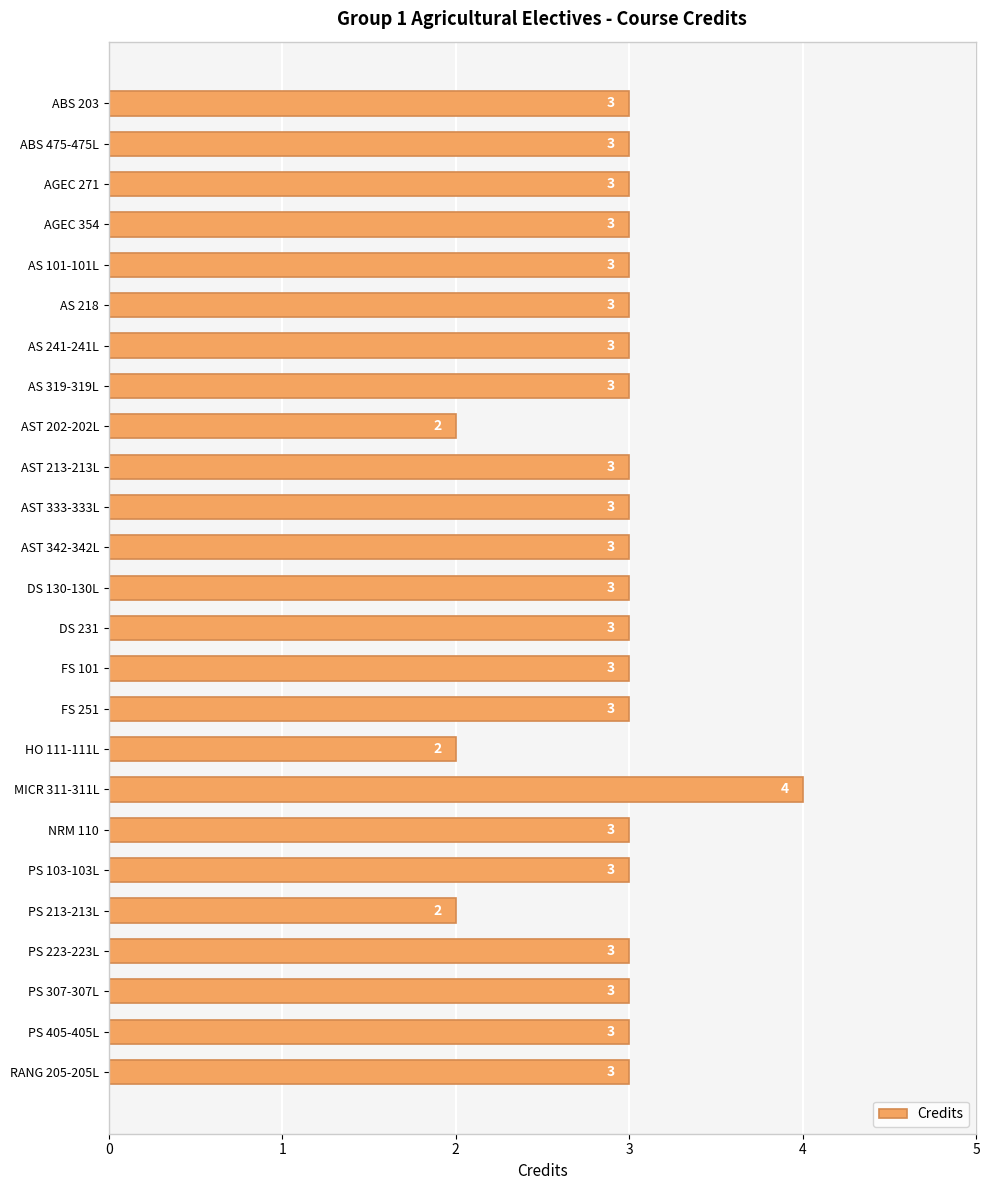

What is the greatest value displayed?

4